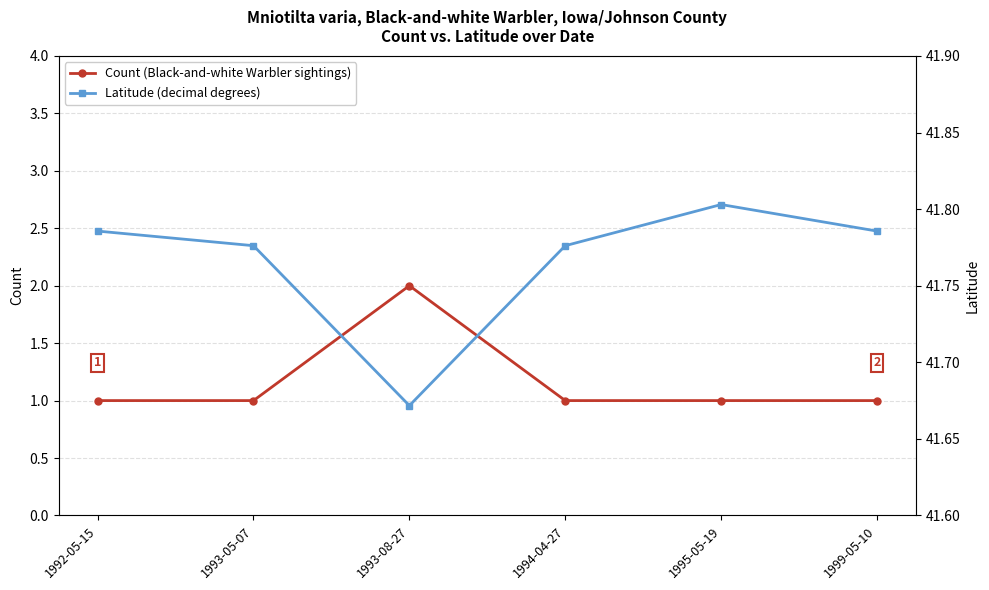

How many lines are shown in the chart?

2